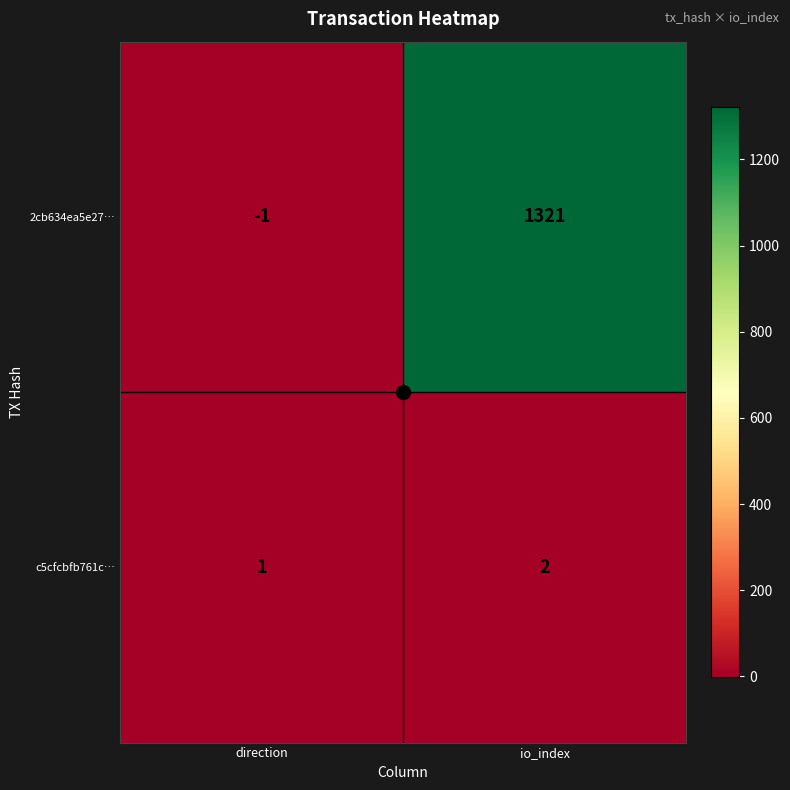

At which category does the chart reach its peak across all series?

io_index